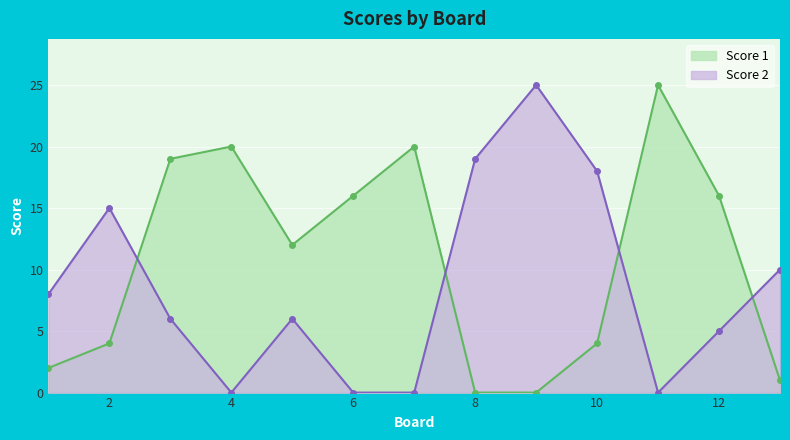

Reading left to right, extract all data points from this chart.

Score 1: 2	4	19	20	12	16	20	0	0	4	25	16	1
Score 2: 8	15	6	0	6	0	0	19	25	18	0	5	10